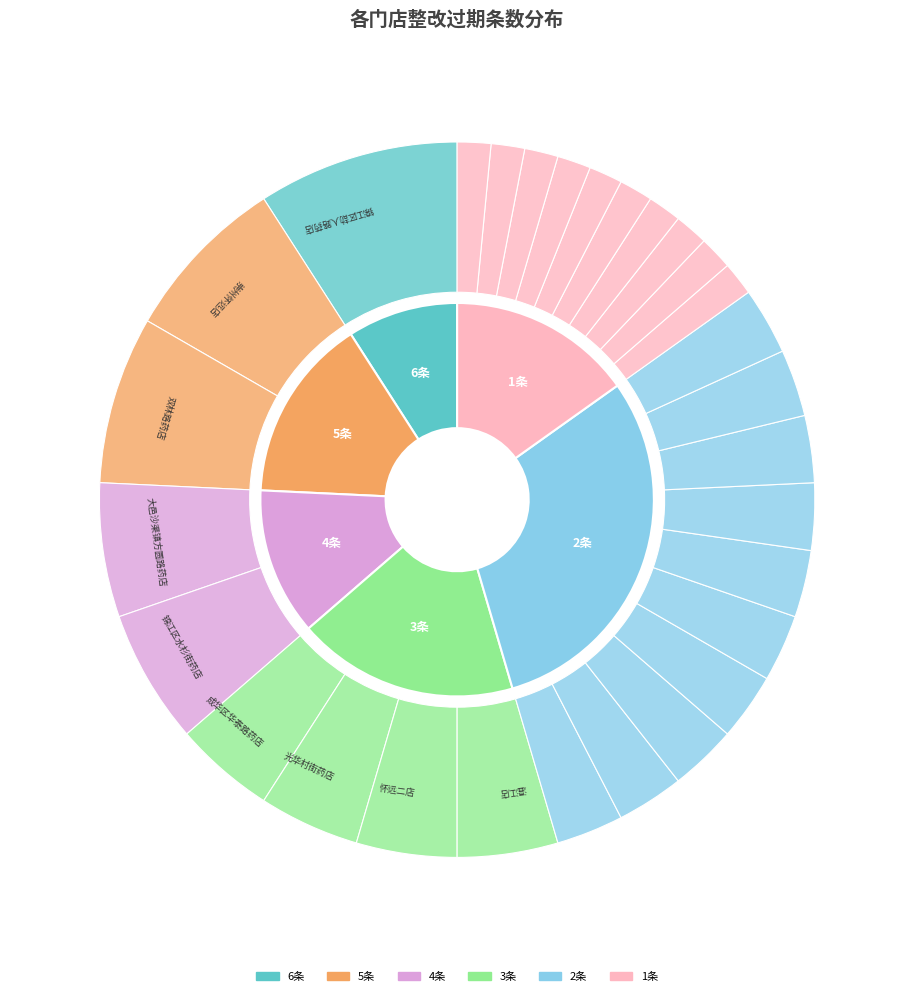

To the nearest percent, what percentage of the pie is 光华村街药店?

5%